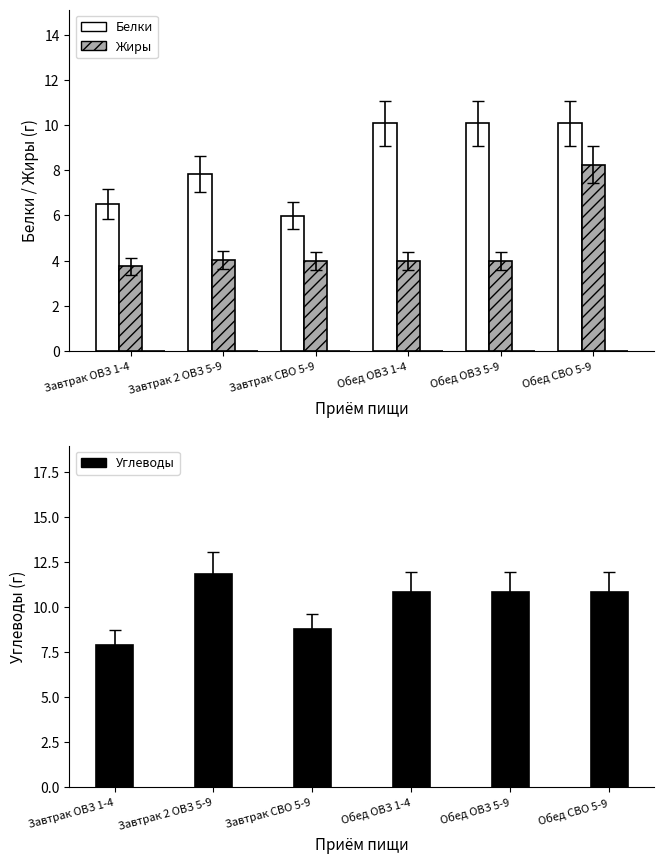

What is the value of the Жиры bar at the 1st from the left?

3.8